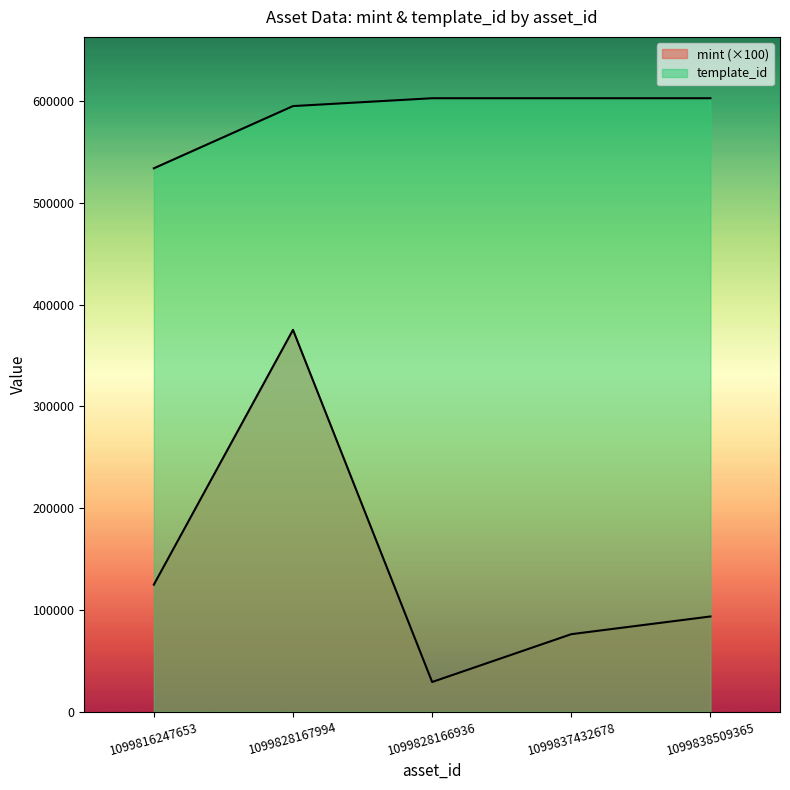

What are all the series names shown in the legend?

mint, template_id